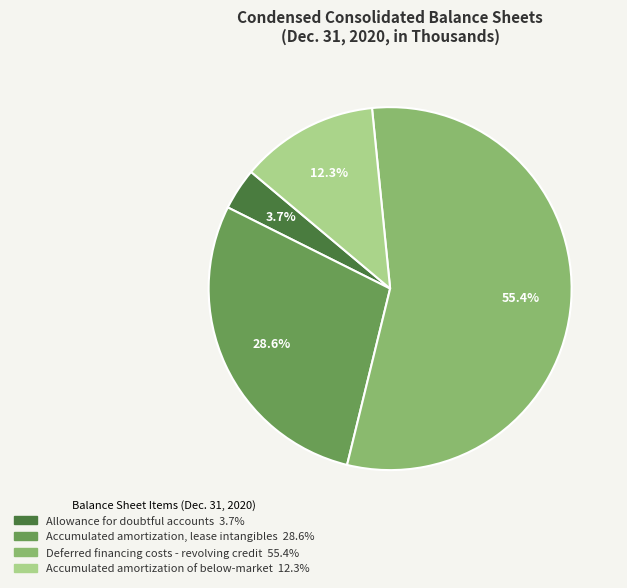

Which category accounts for the majority?

Deferred financing costs - revolving credit